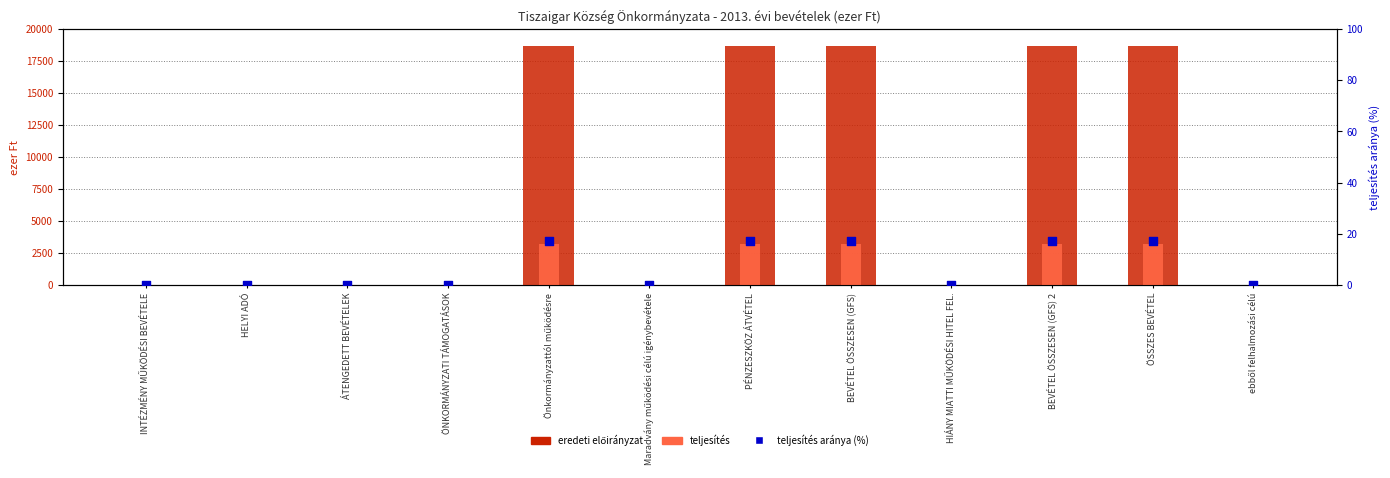

Which series reaches the maximum Y coordinate?

eredeti előirányzat